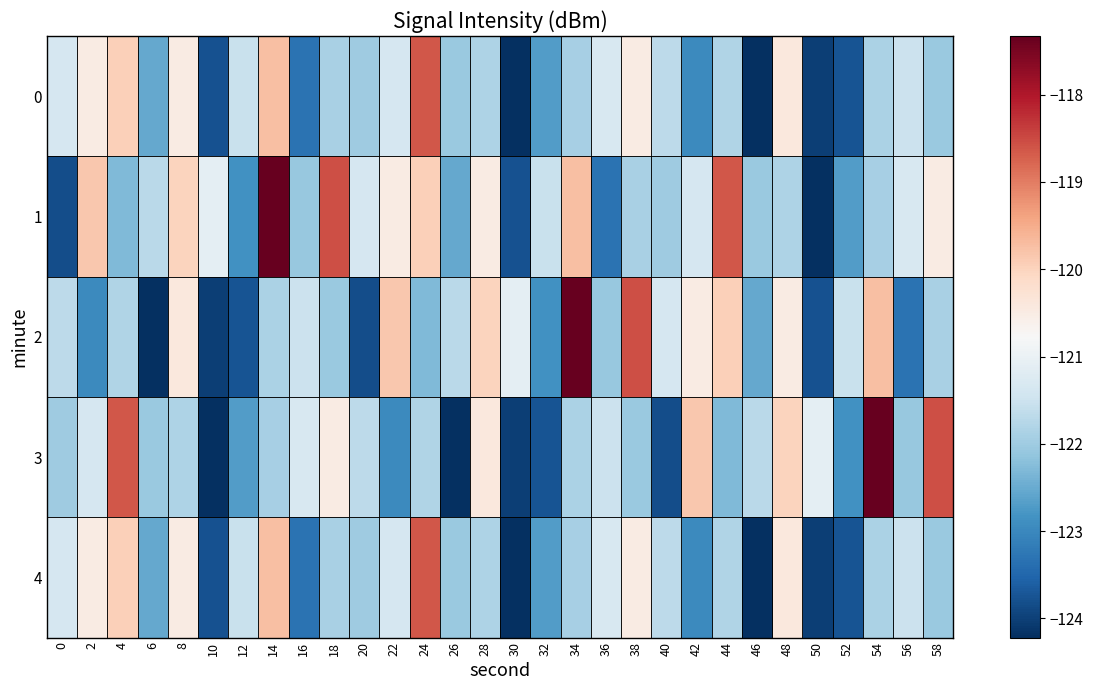

What is the total value across all series at 2?

-605.2